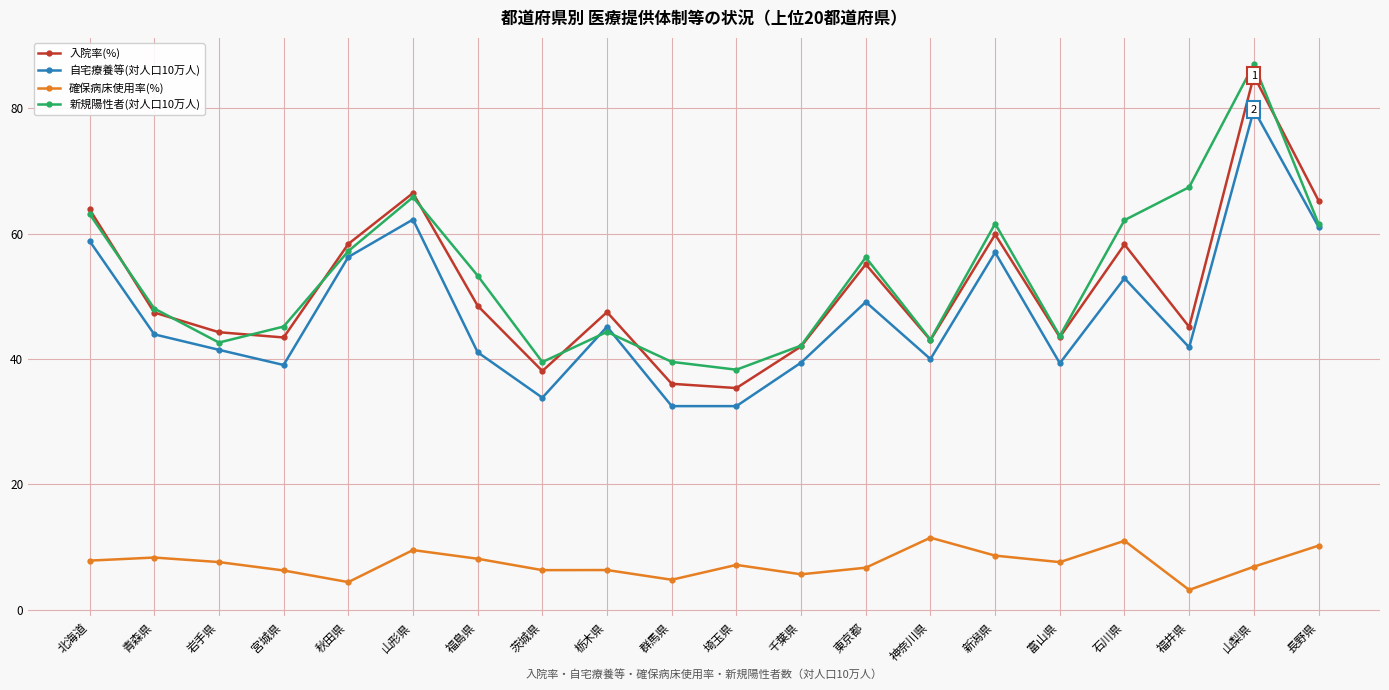

Between which two adjacent categories do 新規陽性者(対人口10万人) and 自宅療養等(対人口10万人) first intersect?

茨城県 and 栃木県